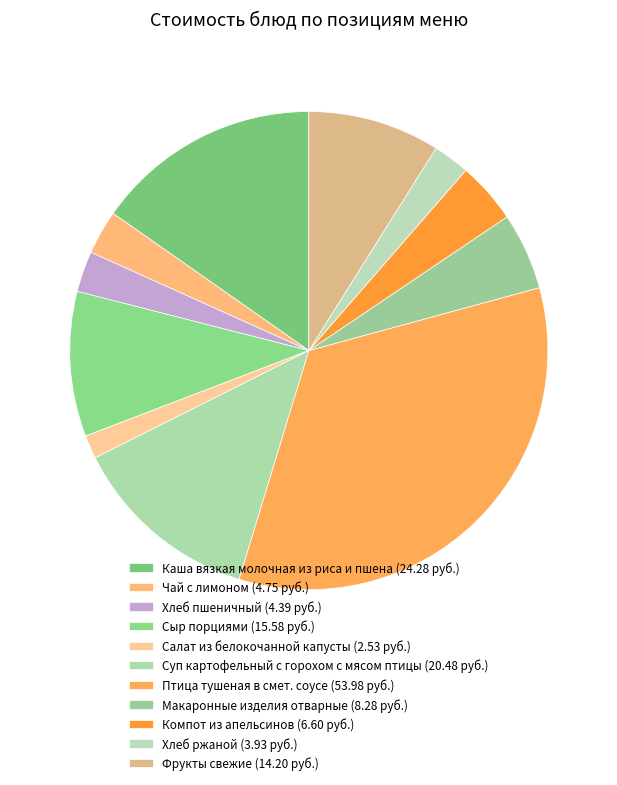

Is it true that Сыр порциями is 2% of the pie?

False